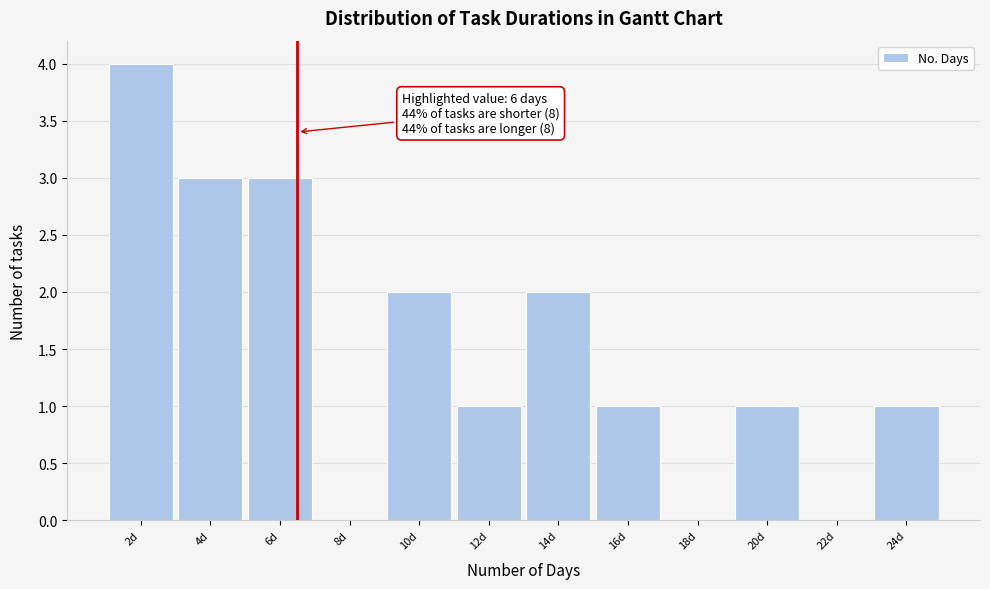

Reading left to right, what are all the values shown in this chart?

2d=4	4d=3	6d=3	8d=0	10d=2	12d=1	14d=2	16d=1	18d=0	20d=1	22d=0	24d=1